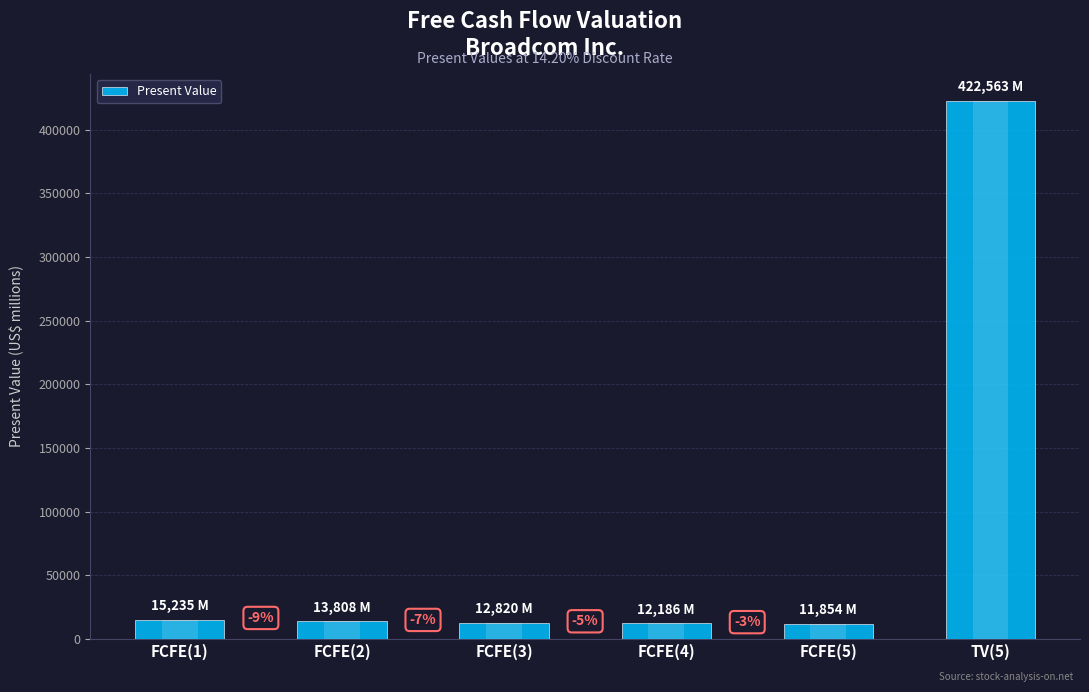

What is the label of the 3rd bar from the left?

FCFE(3)